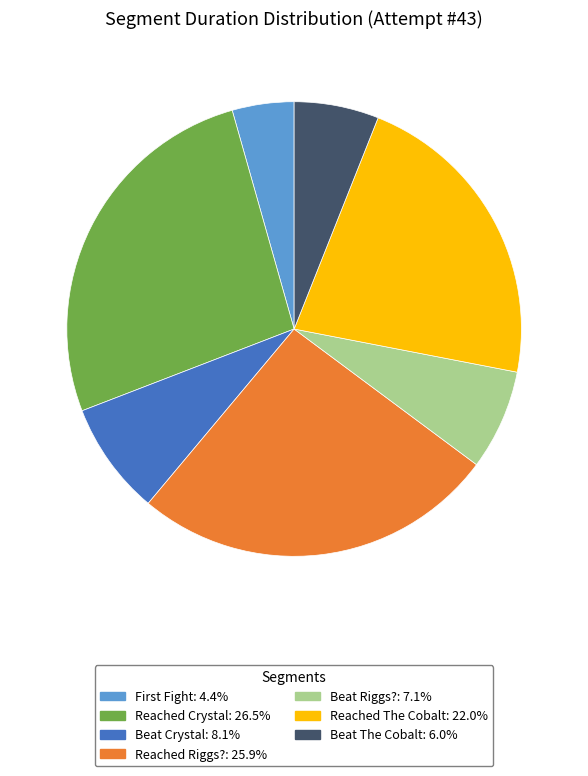

Do Beat Crystal and Reached Crystal together represent more than half of the pie?

No